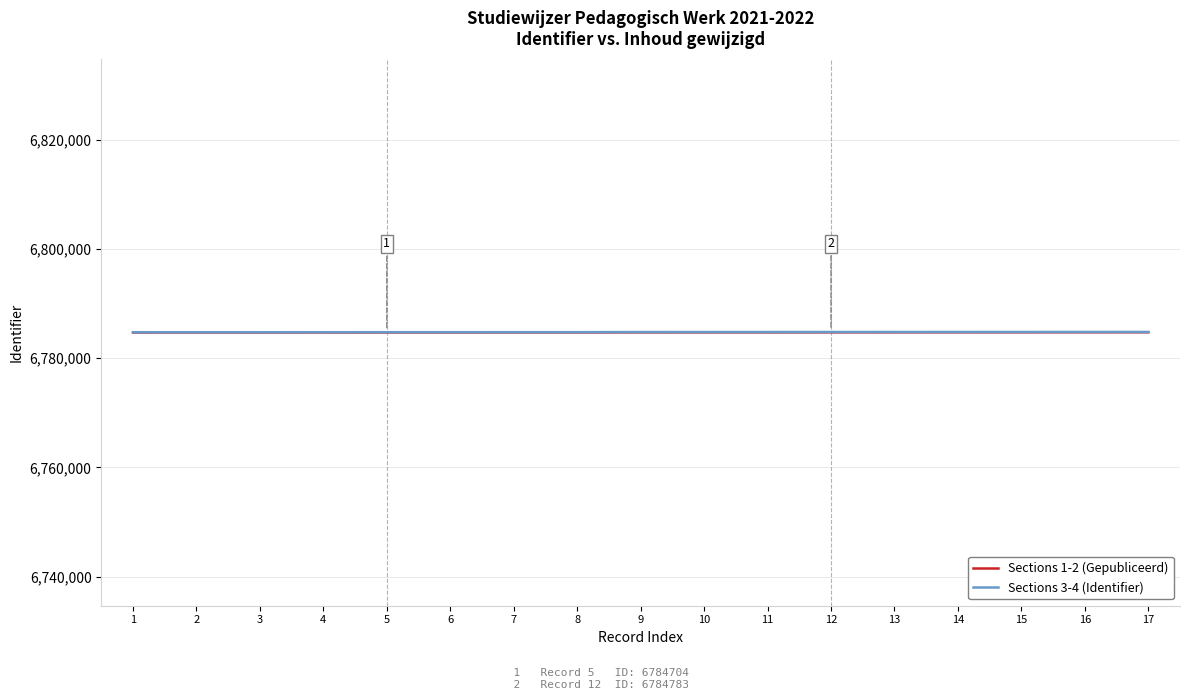

What is the average value of the Sections 3-4 (Identifier) series?

6784765